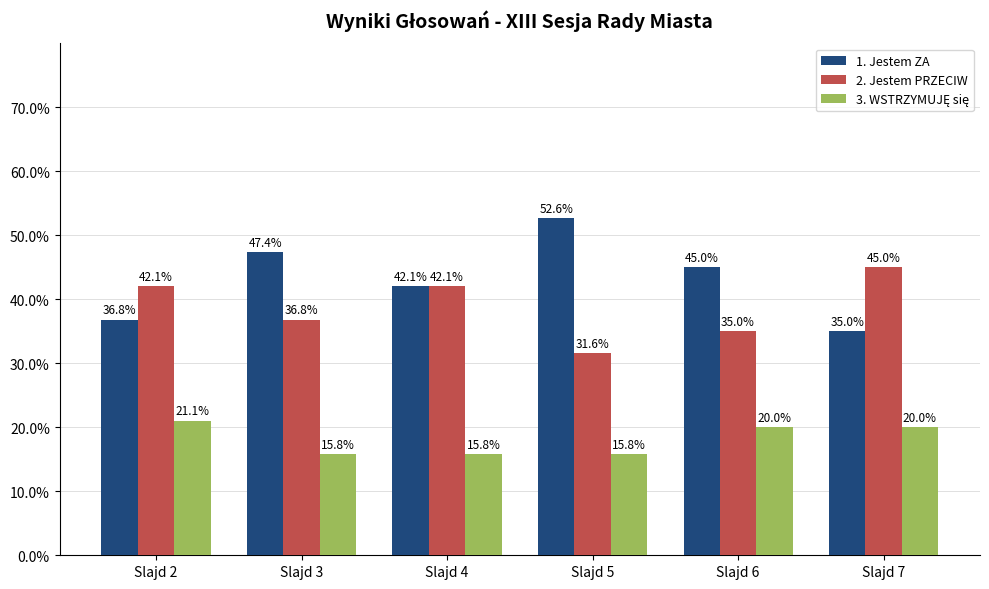

Which series has the largest total across all categories?

1. Jestem ZA